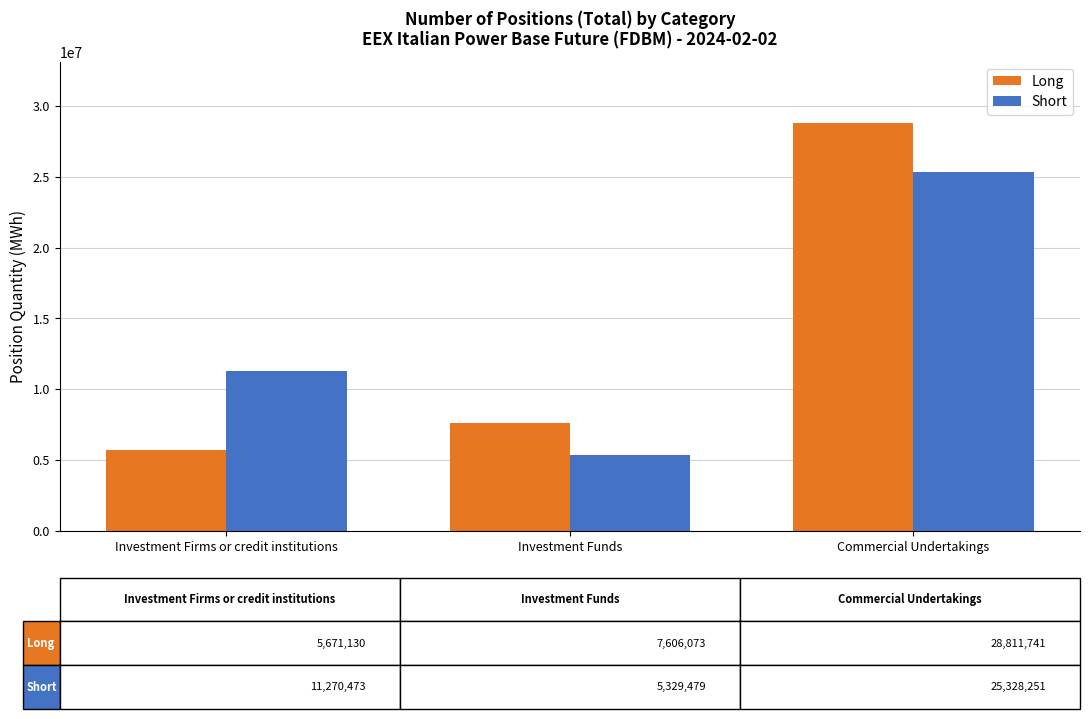

Rank the categories by Long value from lowest to highest.

Investment Firms or credit institutions, Investment Funds, Commercial Undertakings